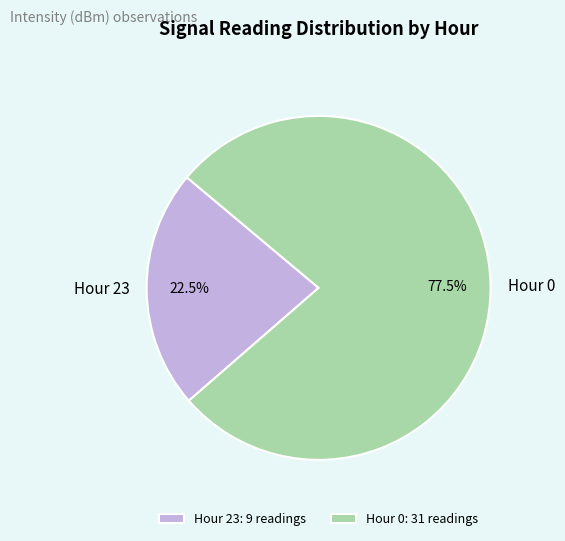

Is there any slice that represents more than half of the pie?

Yes